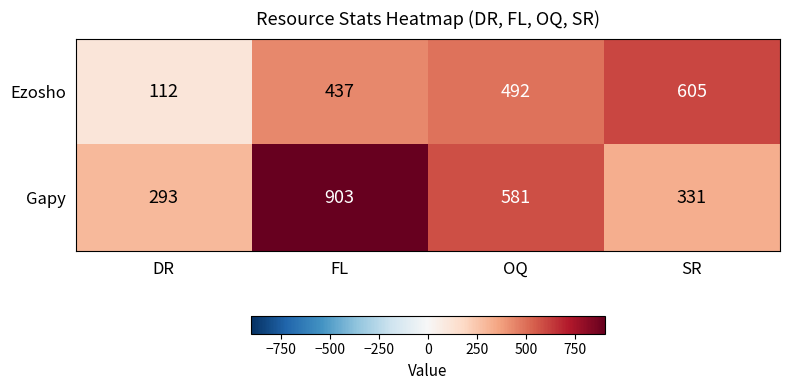

Which series has the largest total across all categories?

Gapy